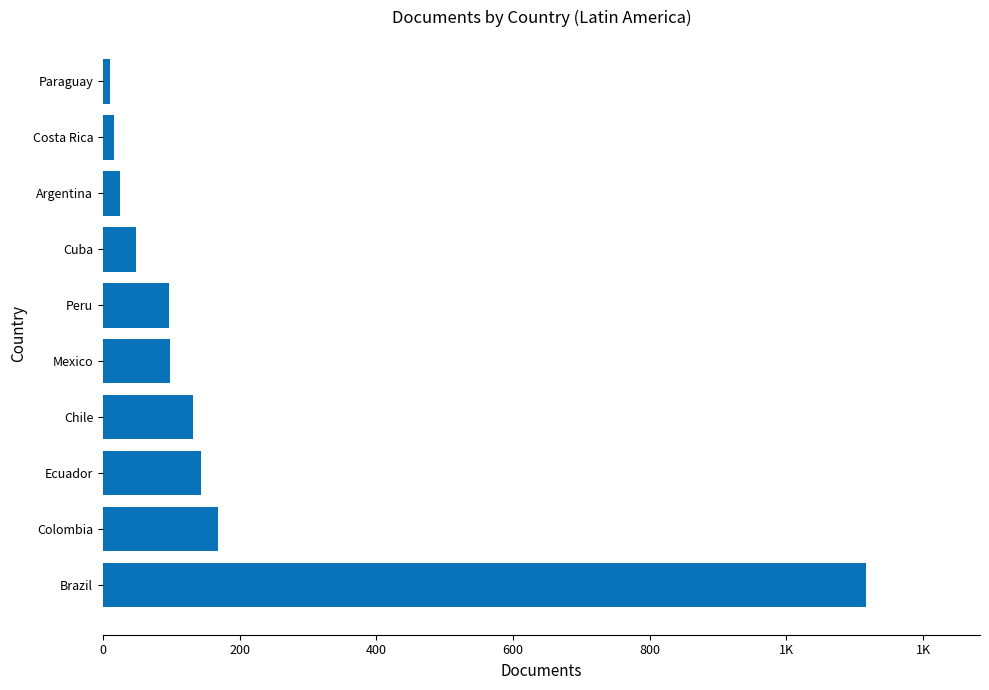

What is the difference between the maximum and minimum values?

1106